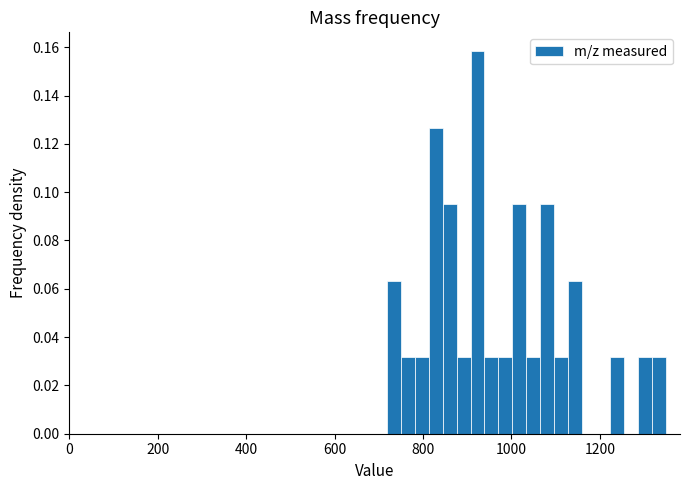

Read against the x-axis, roughly where is the centre of the tallest bar?

920